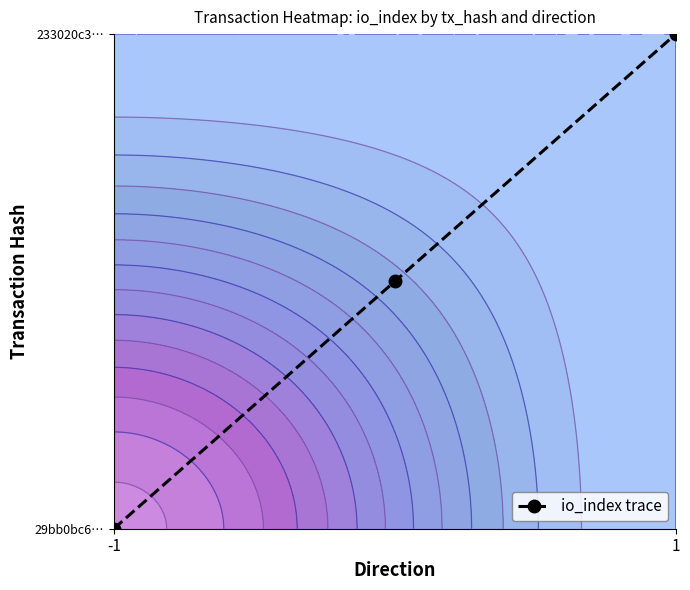

Where is the data nearest to the value 0?

-1